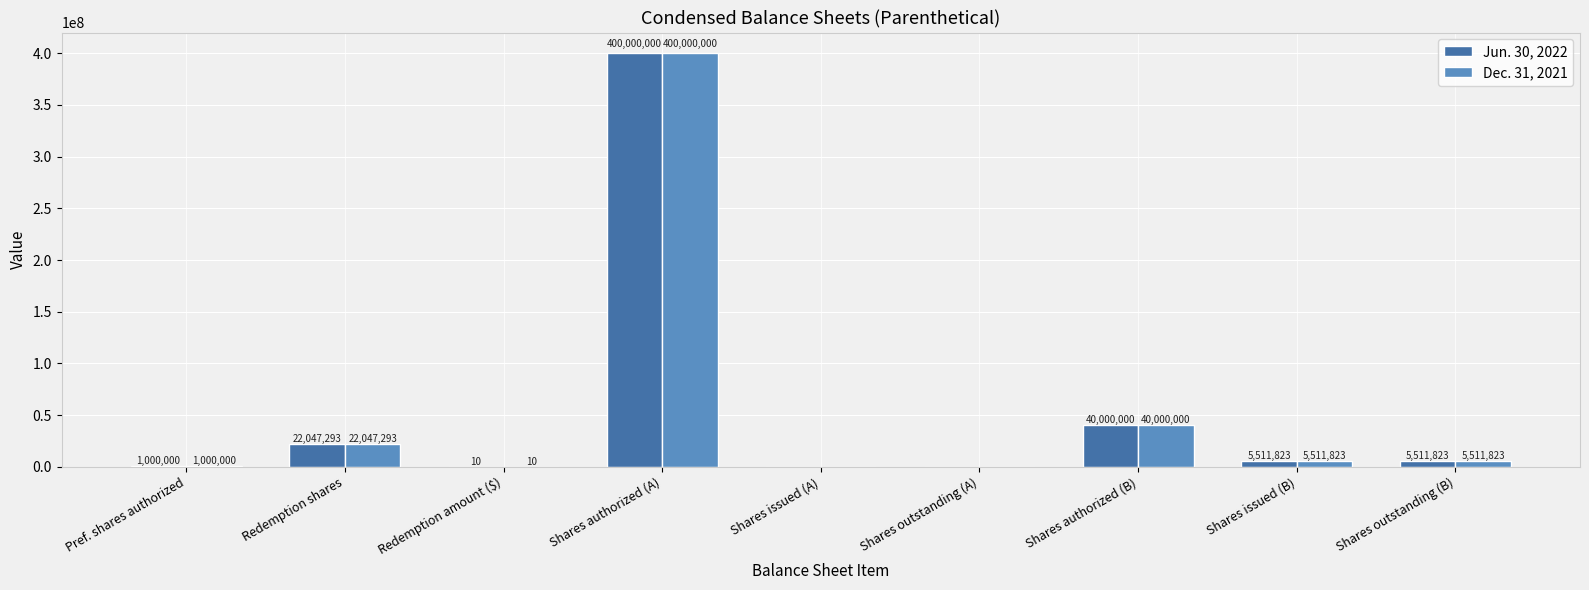

Which label corresponds to the largest value in the chart?

Shares authorized (A)